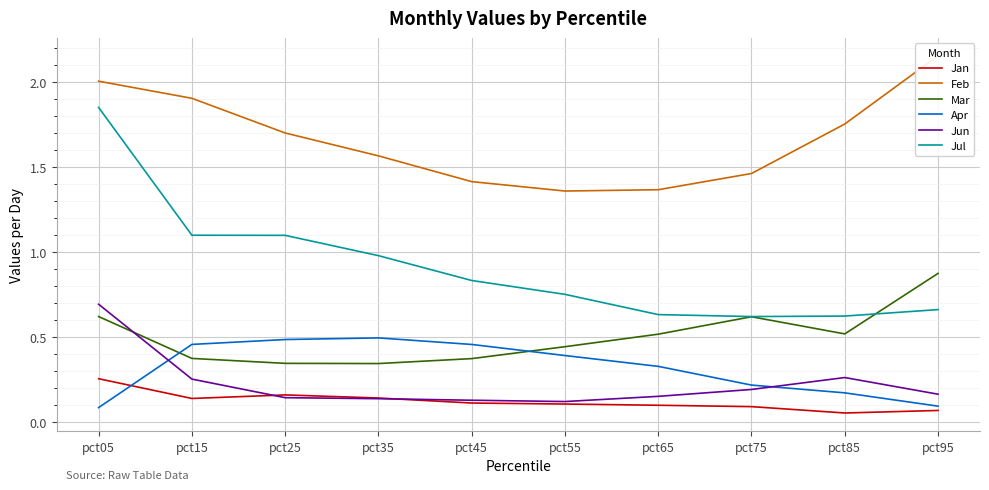

Reading right to left, extract all data points from this chart.

Jan: 0.1	0.1	0.1	0.1	0.1	0.1	0.1	0.2	0.1	0.3
Feb: 2.2	1.8	1.5	1.4	1.4	1.4	1.6	1.7	1.9	2.0
Mar: 0.9	0.5	0.6	0.5	0.4	0.4	0.3	0.3	0.4	0.6
Apr: 0.1	0.2	0.2	0.3	0.4	0.5	0.5	0.5	0.5	0.1
Jun: 0.2	0.3	0.2	0.2	0.1	0.1	0.1	0.1	0.3	0.7
Jul: 0.7	0.6	0.6	0.6	0.8	0.8	1.0	1.1	1.1	1.9